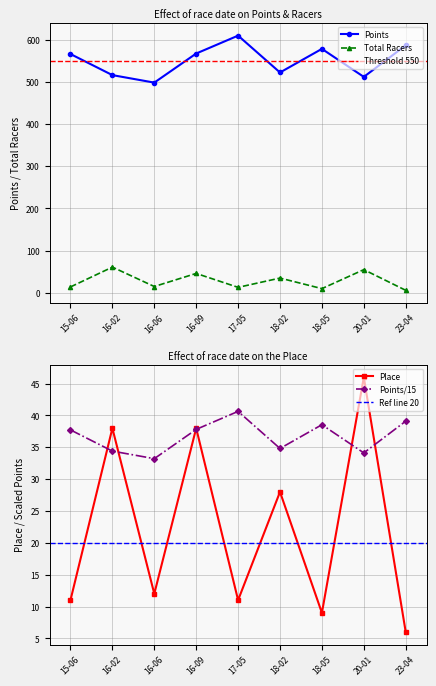

What is the sum of all Points values?

4956.5